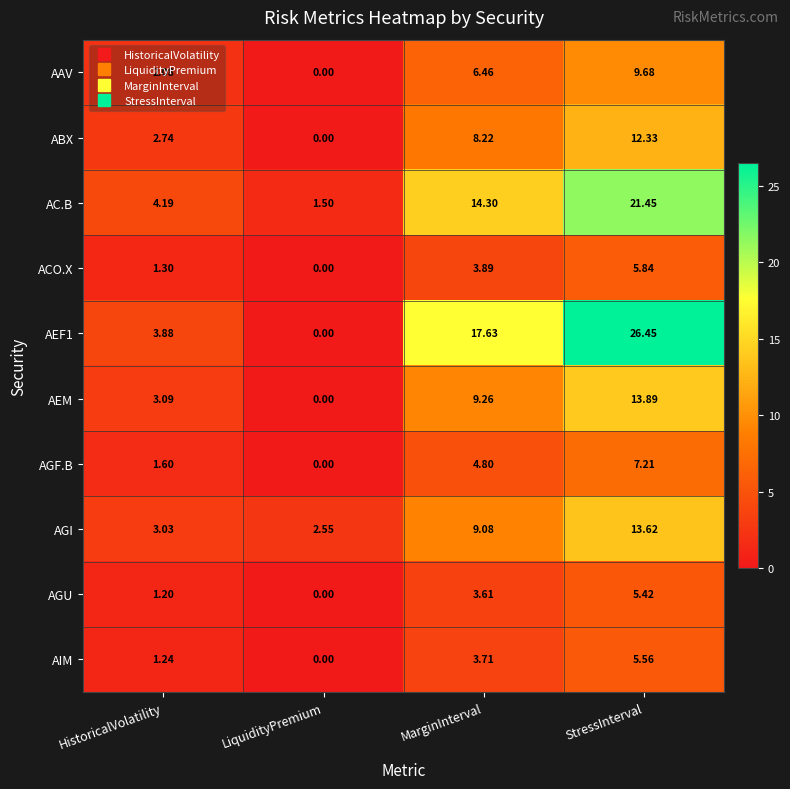

At which category is the sum across all series the highest?

StressInterval